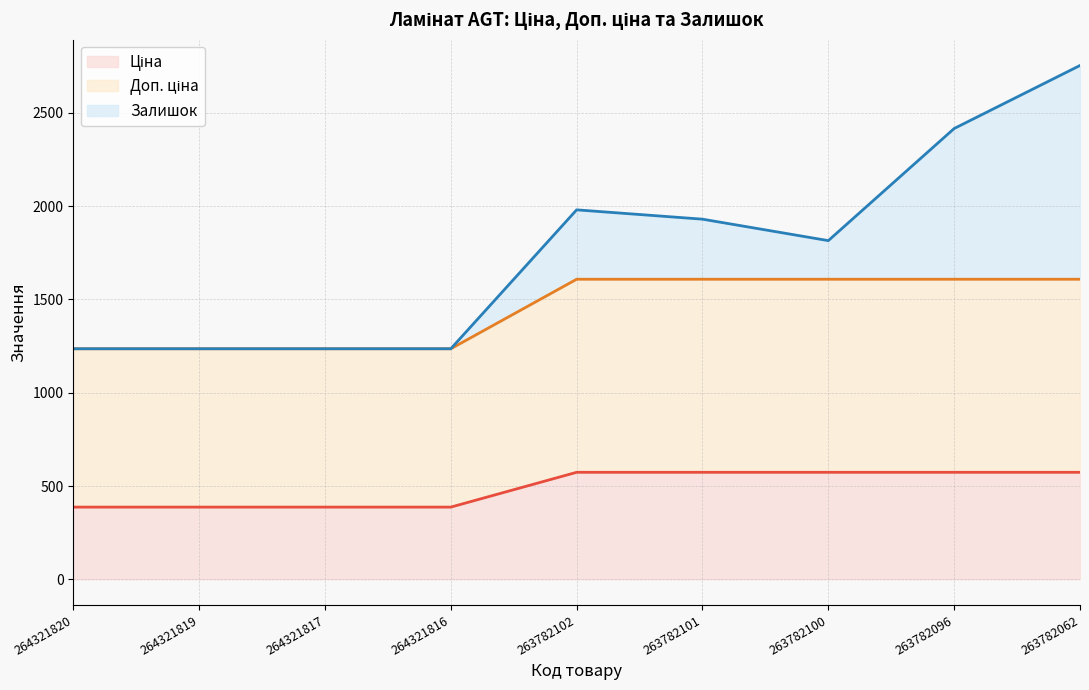

At which label does Доп. ціна first exceed 1608?

263782102